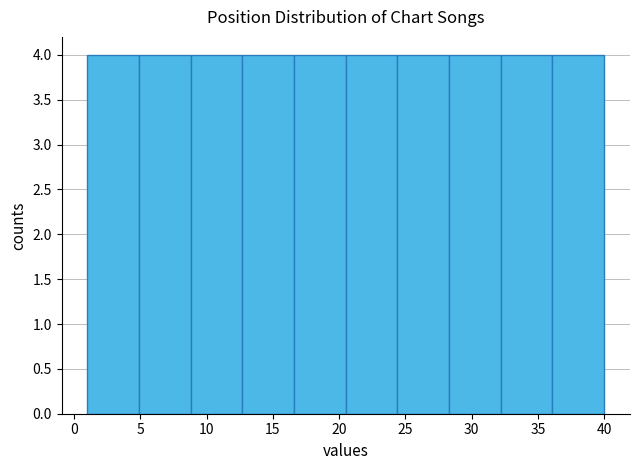

What is the height of the bar covering 24.4 to 28.3 on the x-axis? Neither the bar edges nor the heights are printed on the chart, so give them approximately, as read against the axes.

4